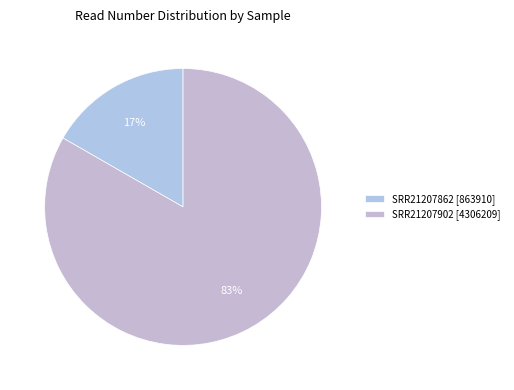

How many slices are in this pie chart?

2